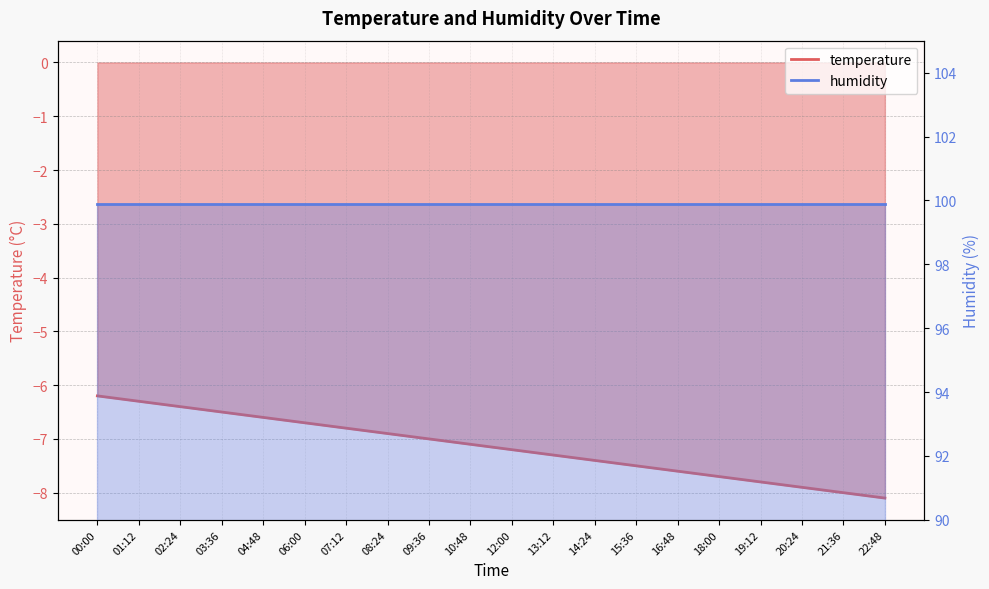

Where does the data first go above -7?

00:00